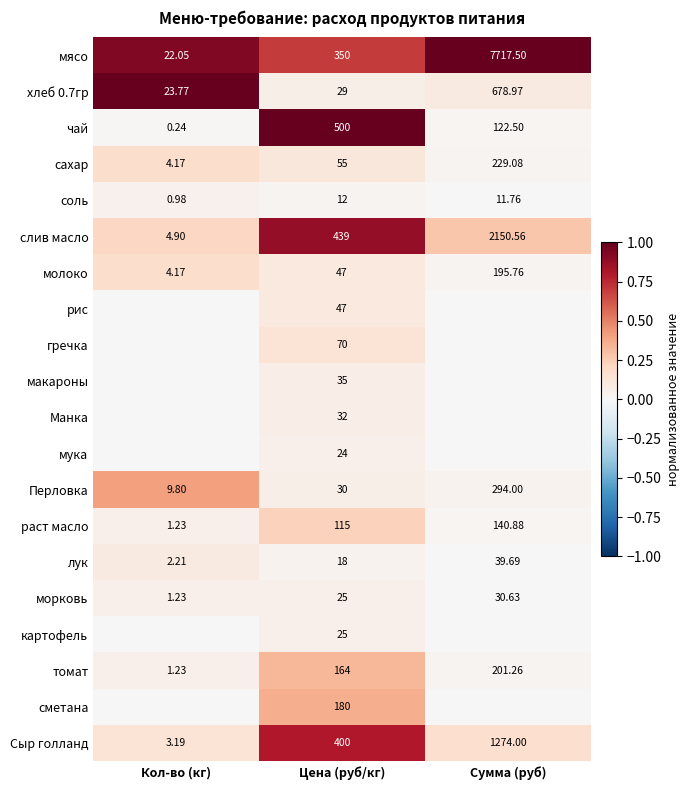

Where is Сыр голланд nearest to the value 638?

Цена (руб/кг)